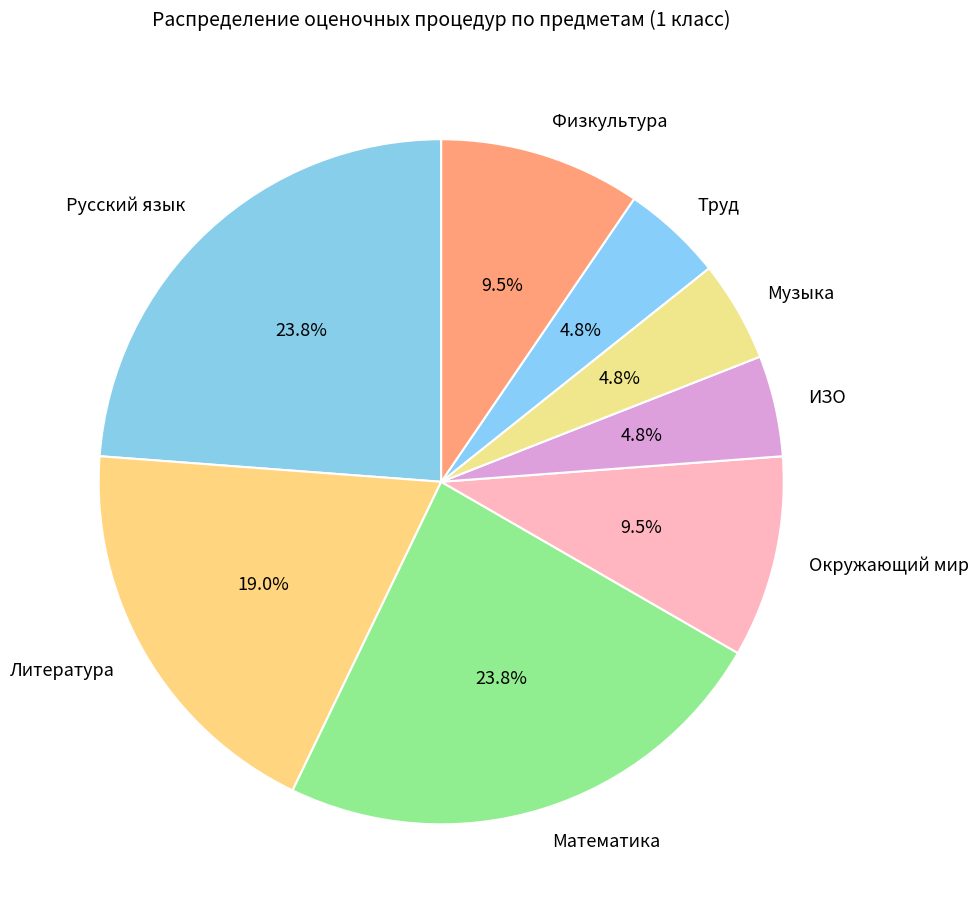

What is the total percentage of Русский язык and Математика?

47.6%